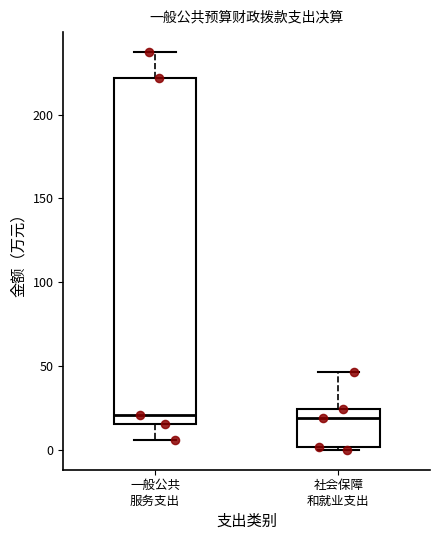

Reading left to right, read every box against the y-axis: the position of its median line, the range the box covers, and the ends of its whiskers. The values are not printed on the chart, so give them approximately, as read against the axis.

一般公共 服务支出: median 20, box 15 to 220, whiskers 5 to 235
社会保障 和就业支出: median 20, box 0 to 25, whiskers 0 (just below the box's lower edge) to 45